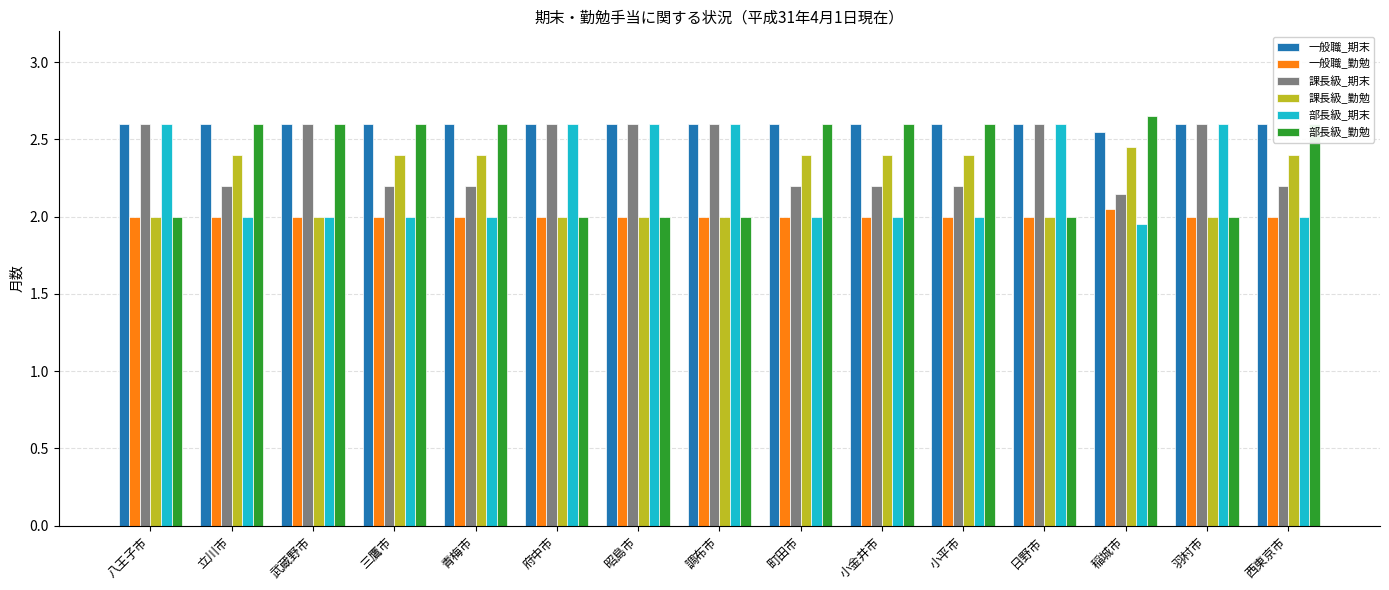

Is it true that 部長級_勤勉 equals 2.0 at 府中市?

True